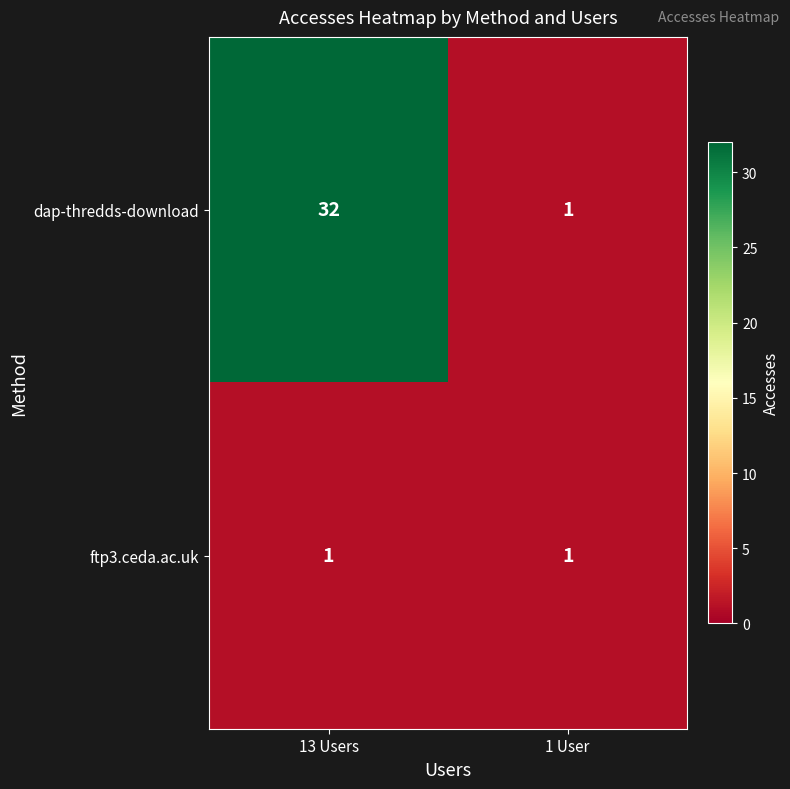

What is the difference between the highest and lowest values at 13 Users?

31